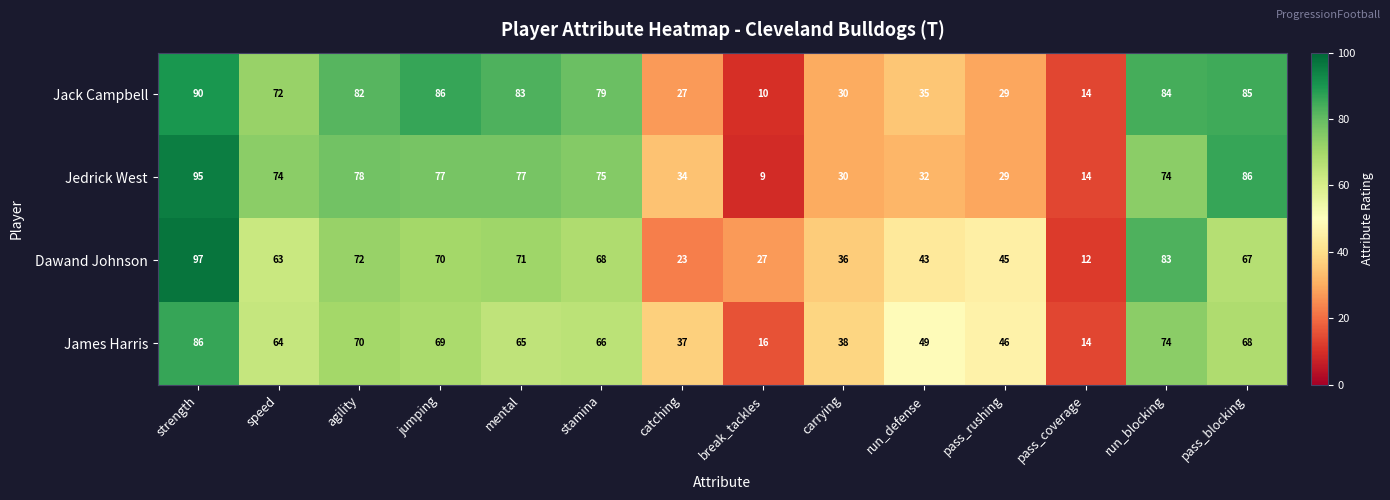

The value of Dawand Johnson at pass_coverage is 12. True or false?

True